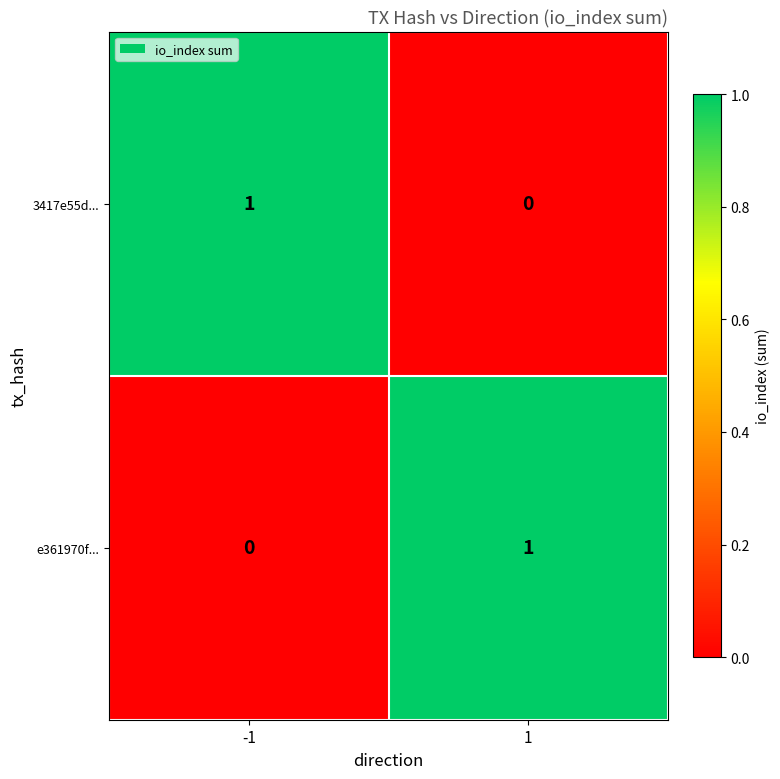

List the labels in order of e361970f... value, smallest first.

-1, 1